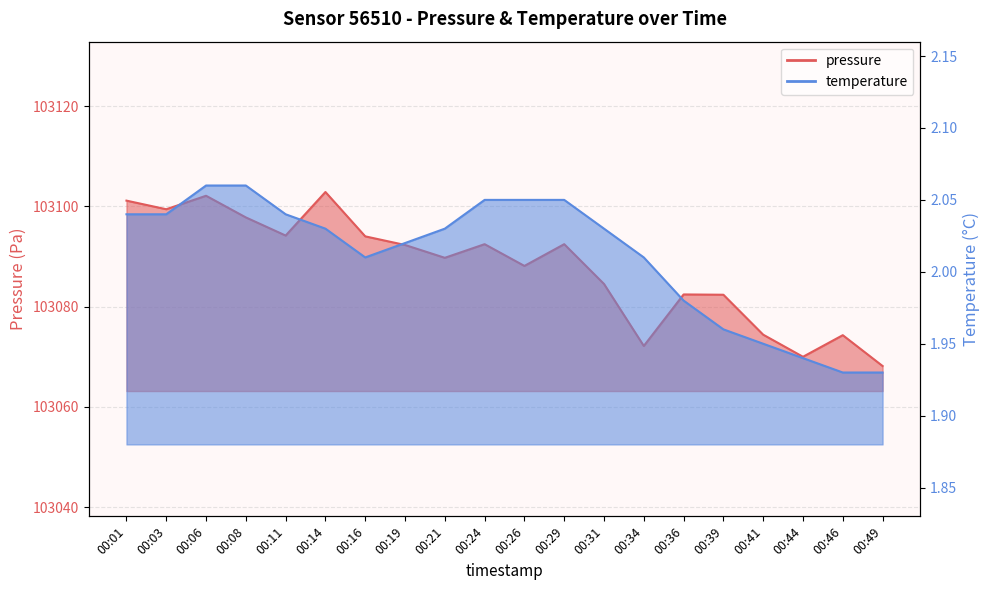

What is the spread (max minus min) of values at 00:08?

103095.8